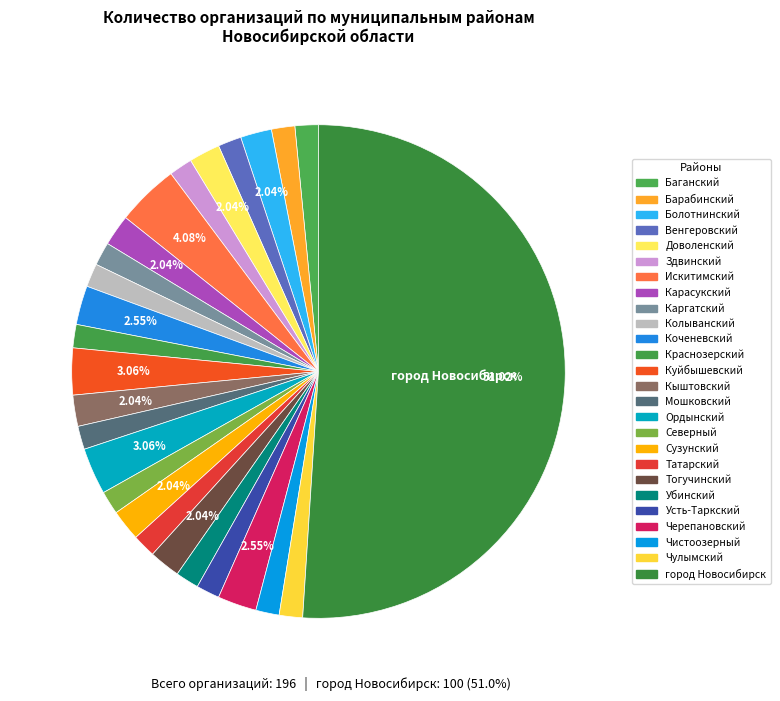

Is it true that Мошковский is 1% of the pie?

False